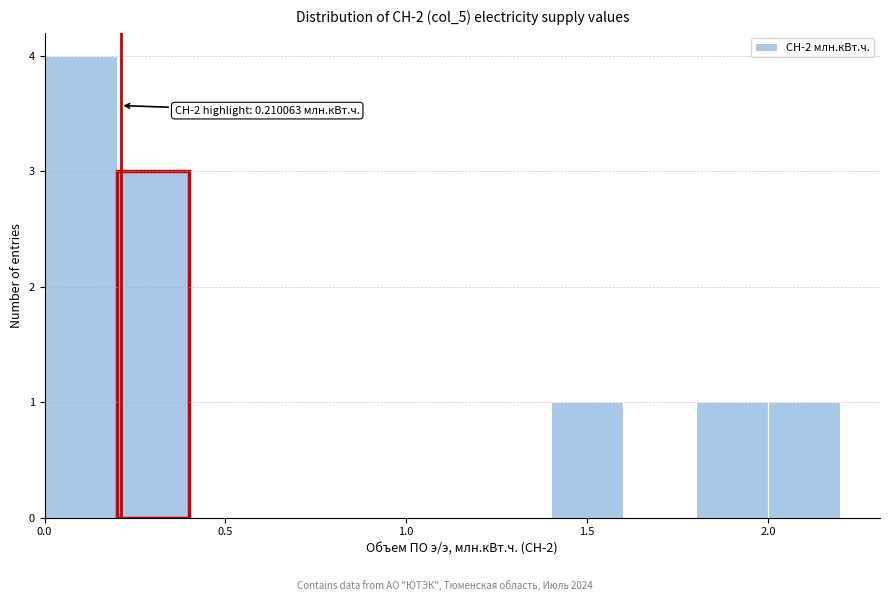

Which range on the x-axis has the tallest bar?

0.0 to 0.2